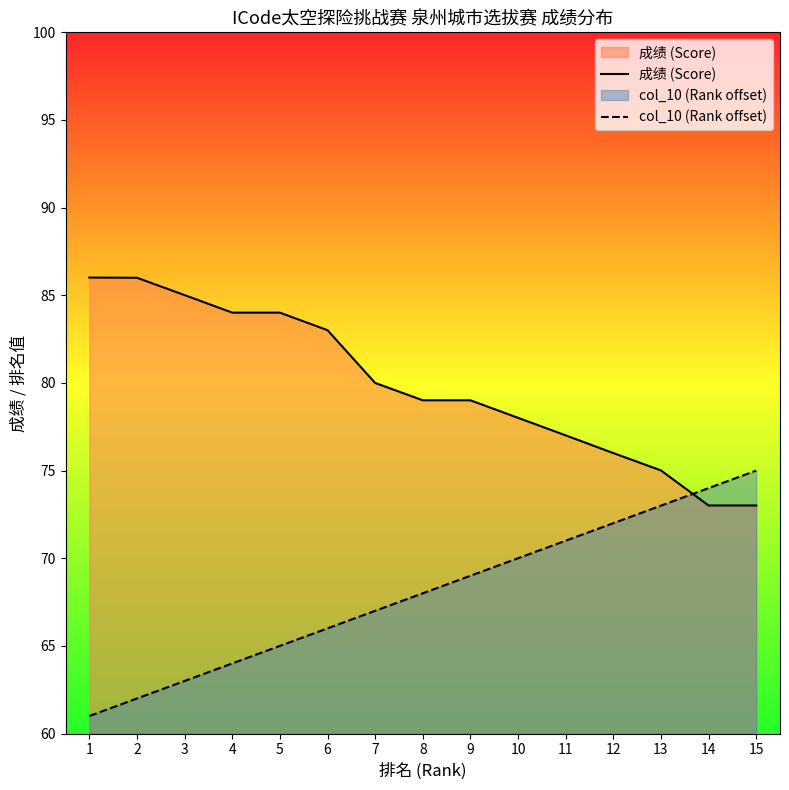

What is the highest value of the 成绩 (Score) series?

86.0